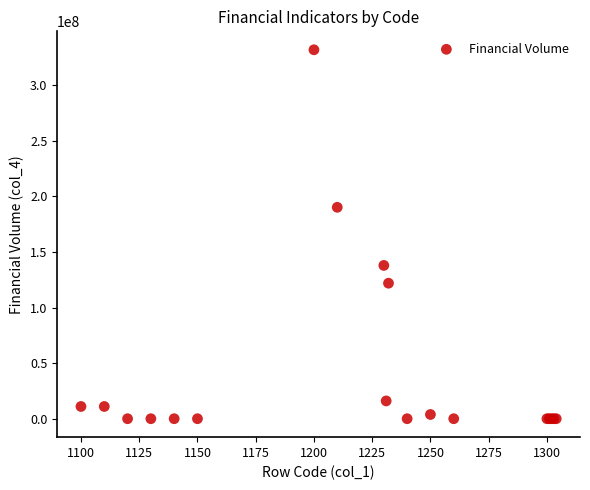

What Y value in the scatter plot is closest to 165878689?

190108967.4